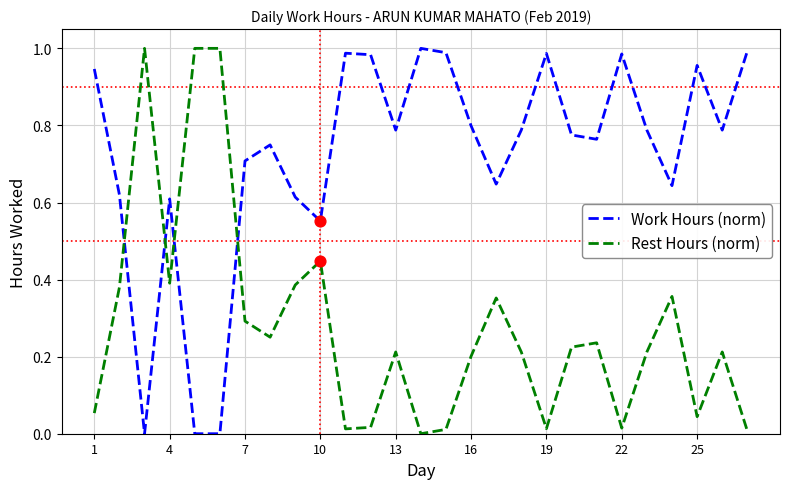

Which series has the largest total across all categories?

Work Hours (norm)